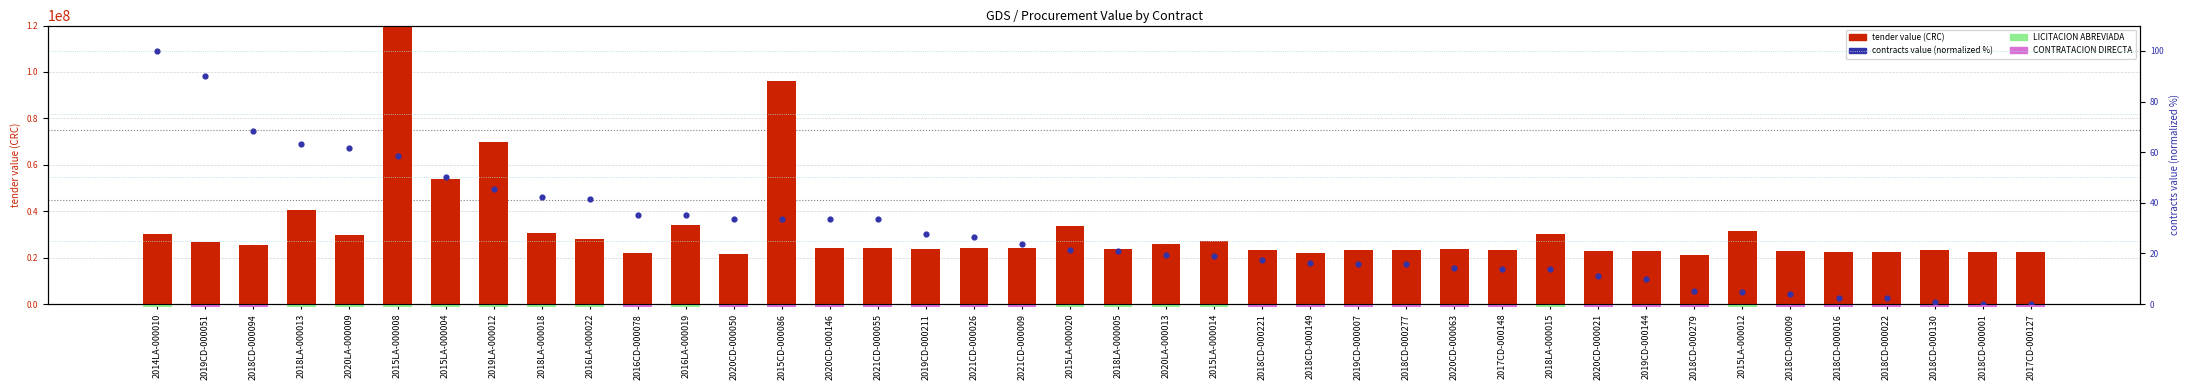

Which series has the widest spread of Y values?

tender.value.amount